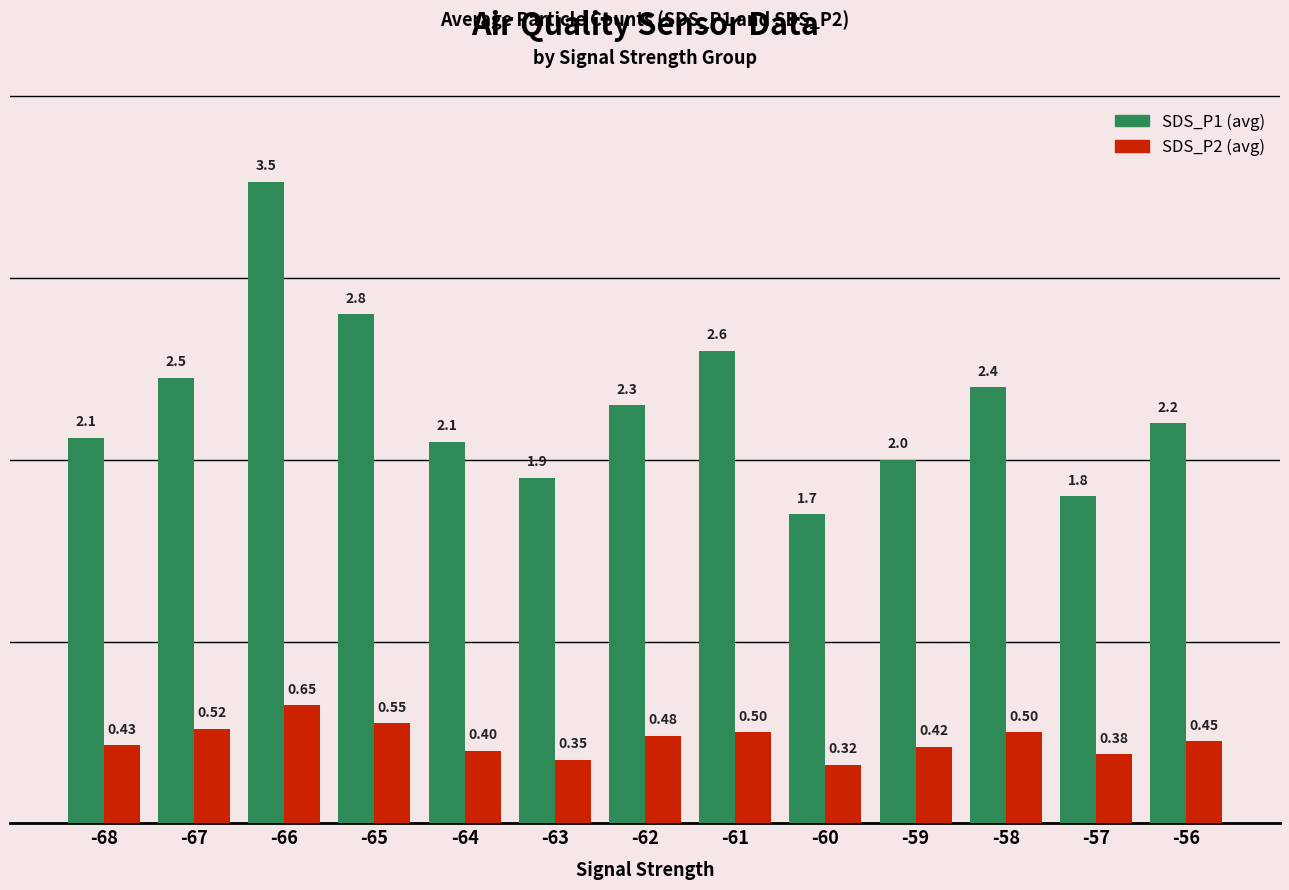

At which category is the sum across all series the highest?

-66